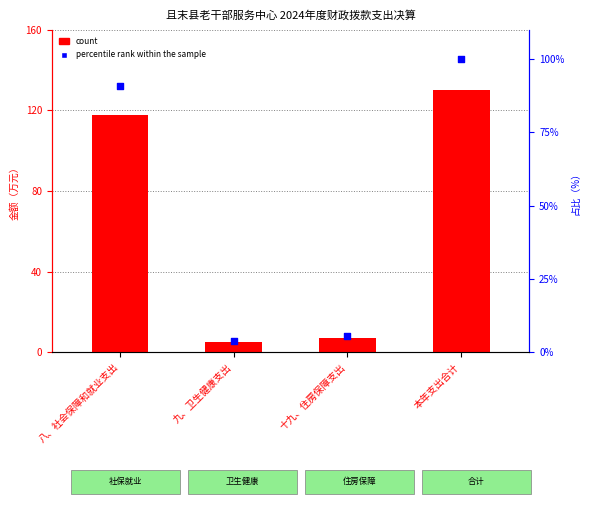

Which series has the widest spread of Y values?

count